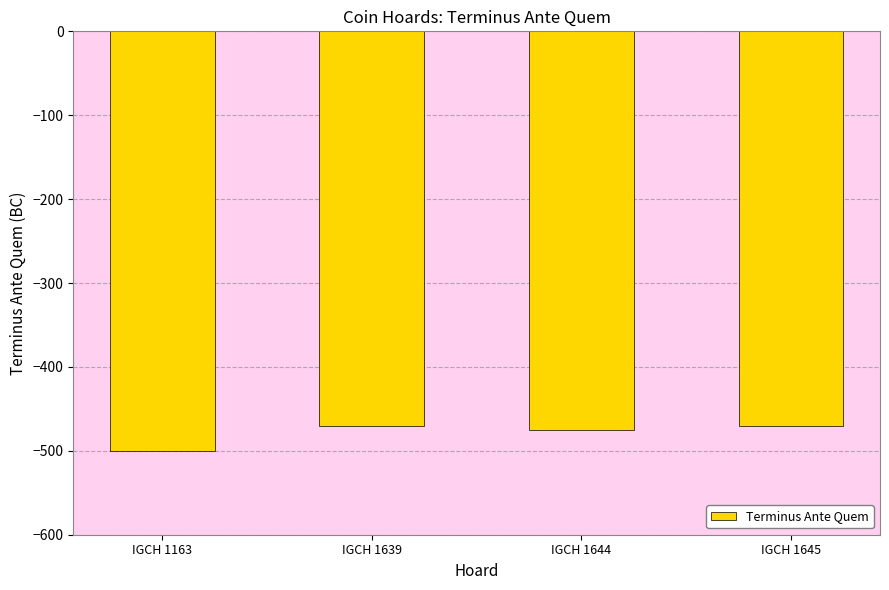

What is the difference between the maximum and second lowest values?

5